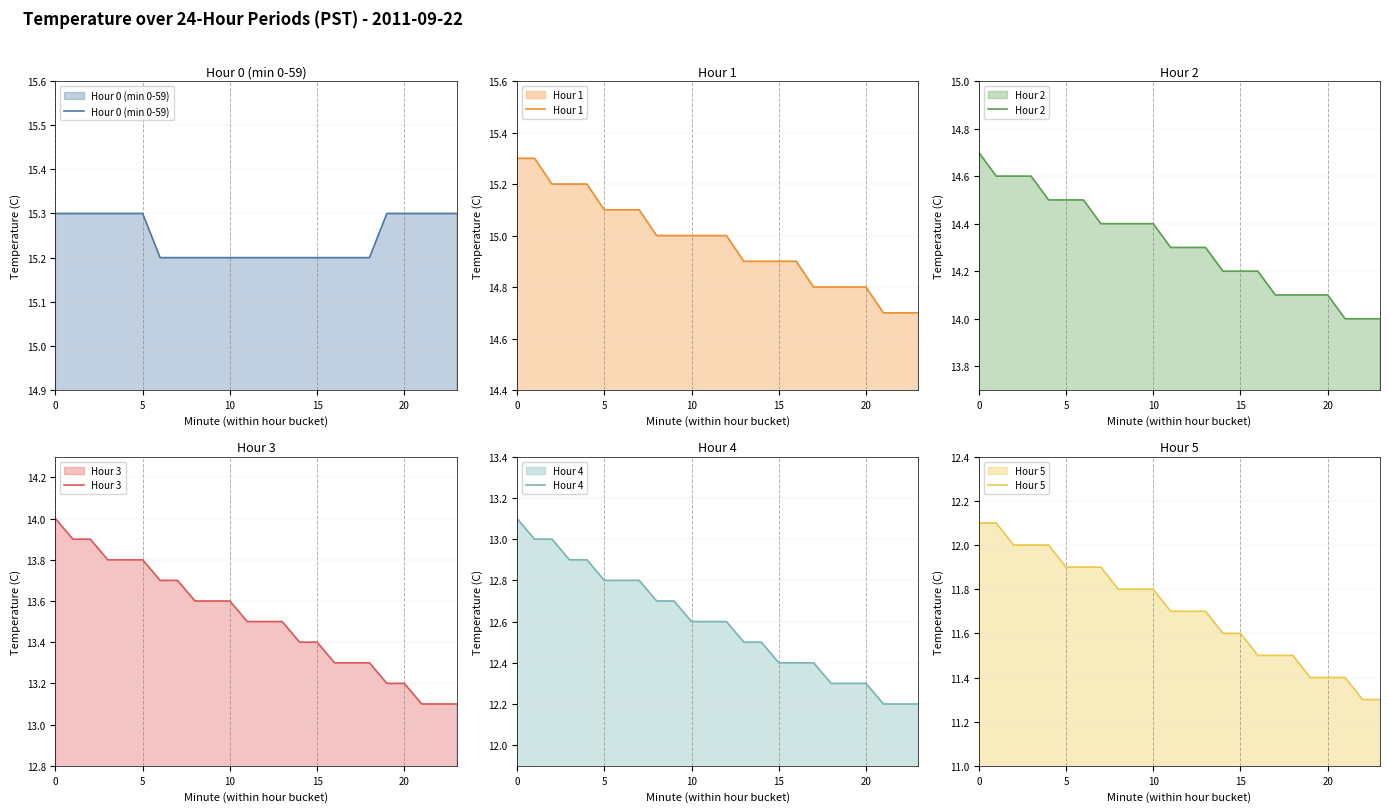

True or false: Hour 3 and Hour 5 cross at least once.

False